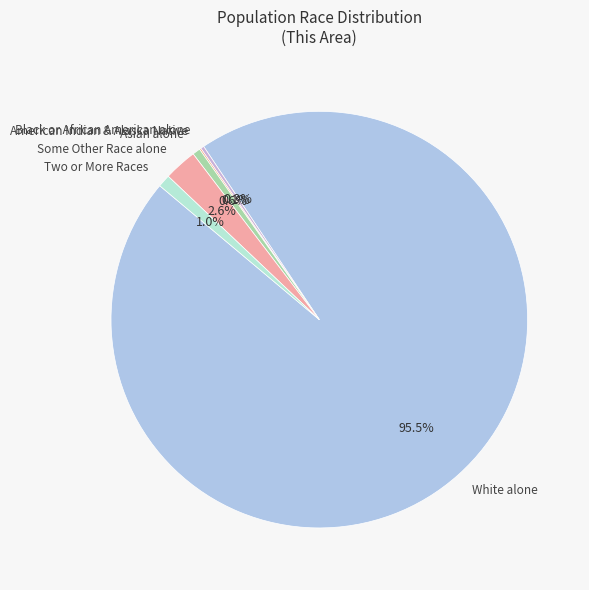

Which slice is the largest?

White alone